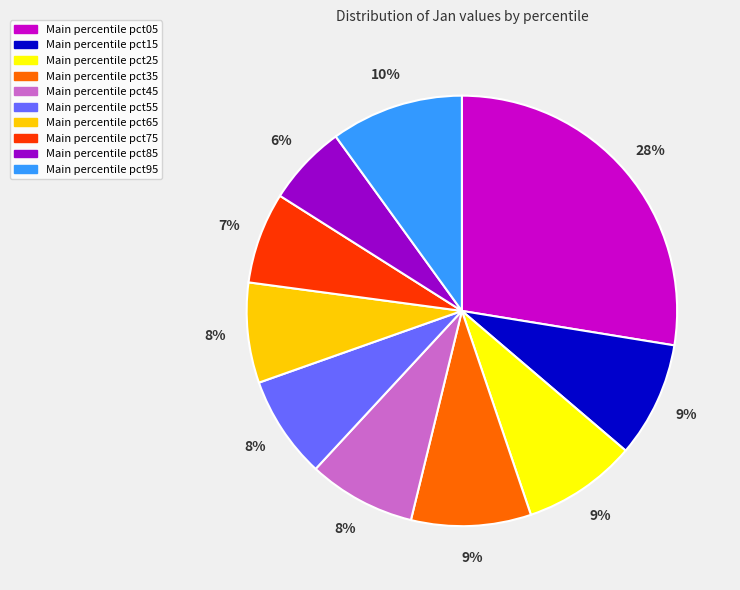

What is the largest slice in the pie chart?

Main percentile pct05